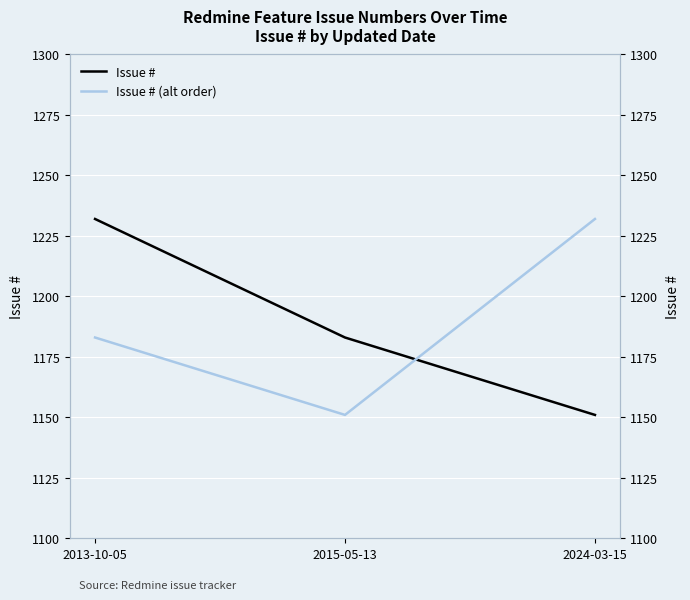

What are all the series names shown in the legend?

Issue #, Issue # (alt order)